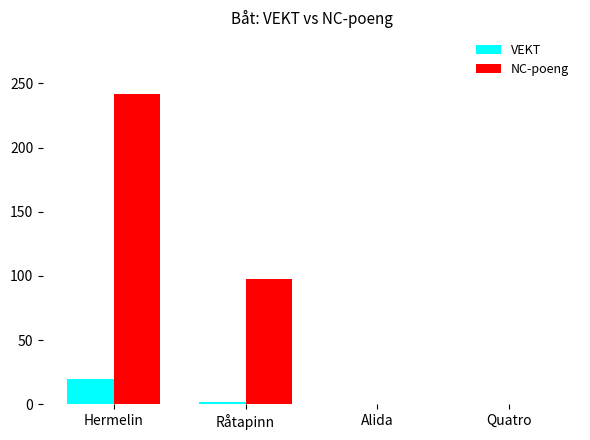

Are the bars grouped side by side (vs. stacked)?

Yes